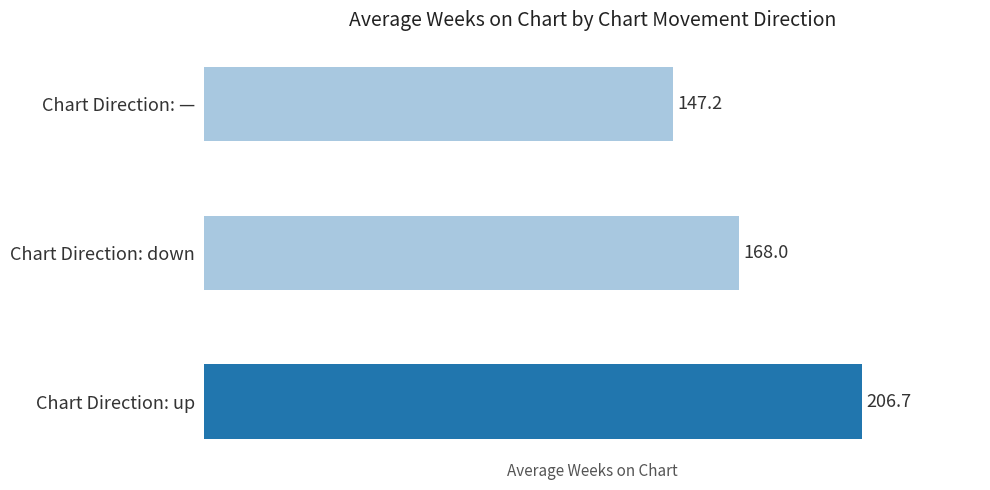

Count the number of data series in this chart.

1